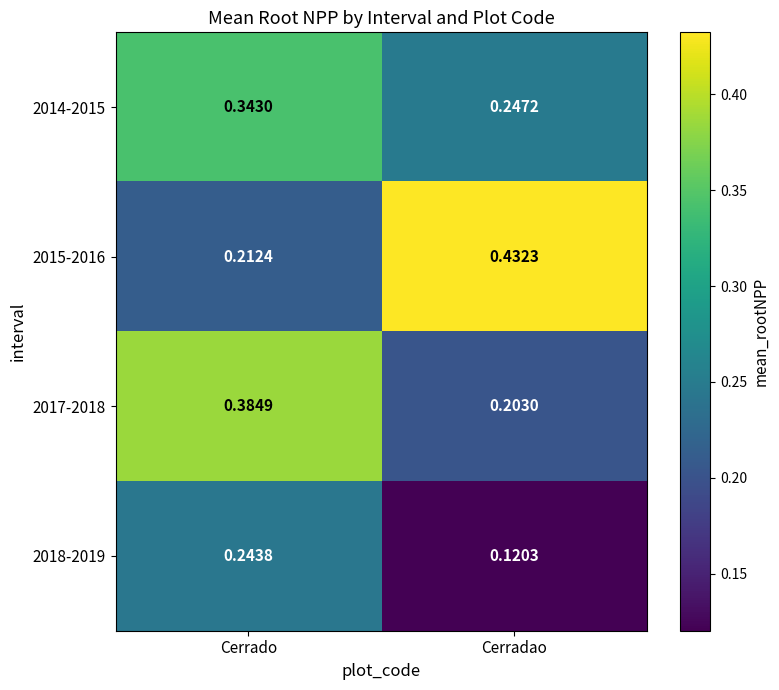

Where is 2015-2016 nearest to the value 0?

Cerrado